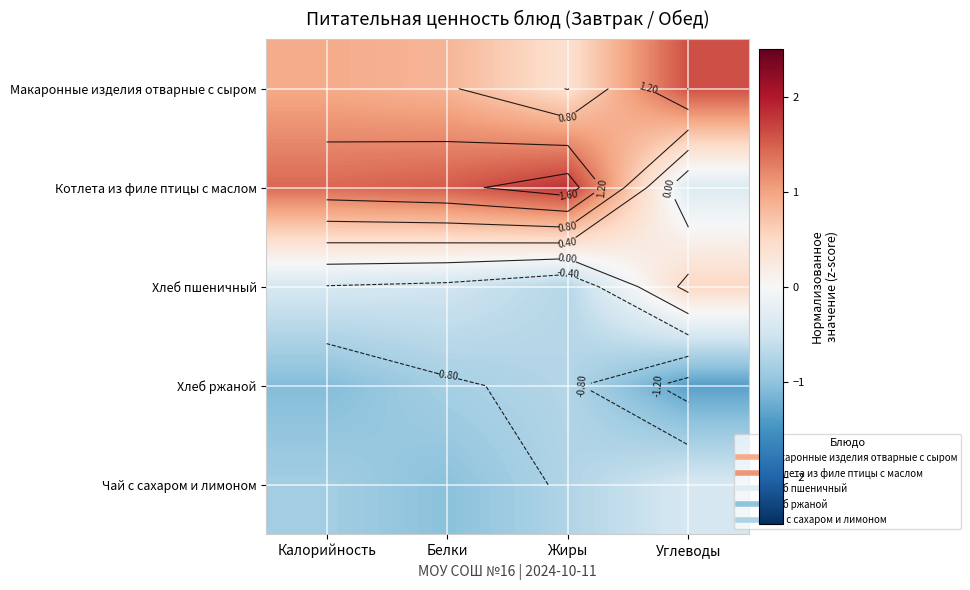

Which series has the largest total across all categories?

Котлета из филе птицы с маслом